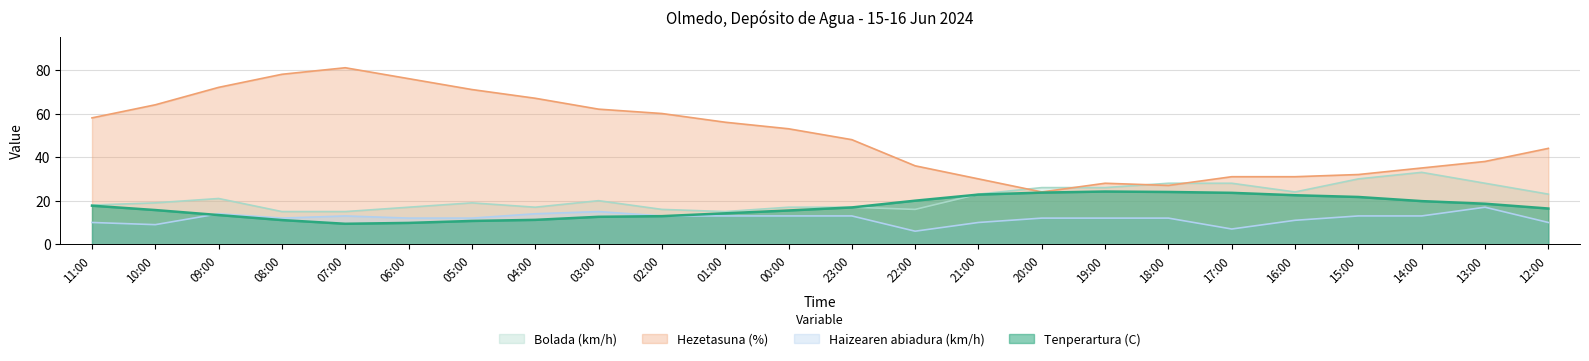

Which has a higher value, 16:00 or 01:00?

16:00